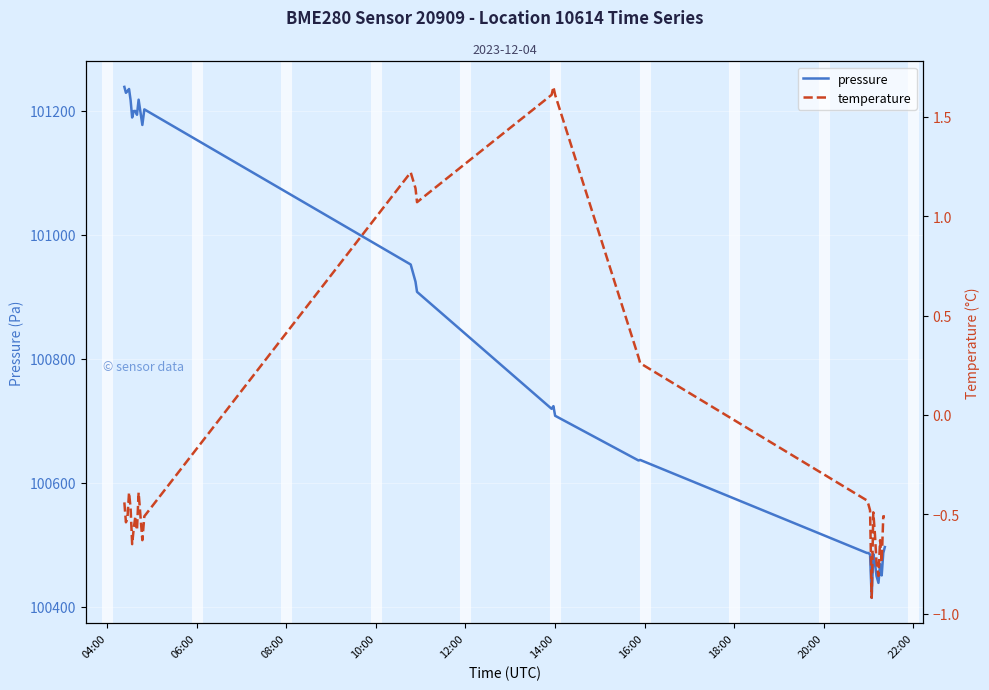

What is the highest value of the pressure series?

101238.2